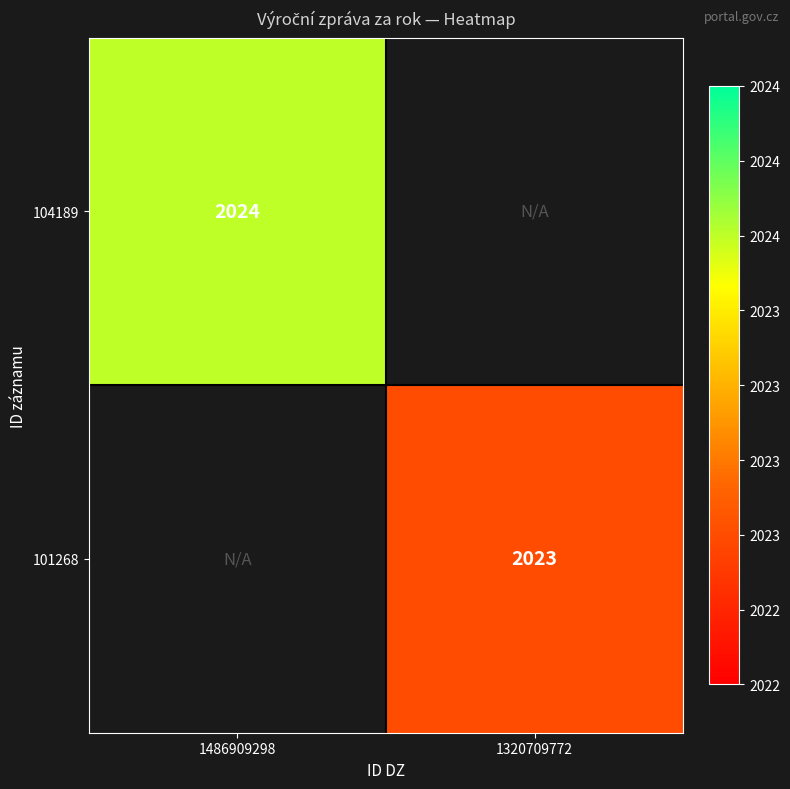

True or false: 101268 has a value of 2023 at 1320709772.

True